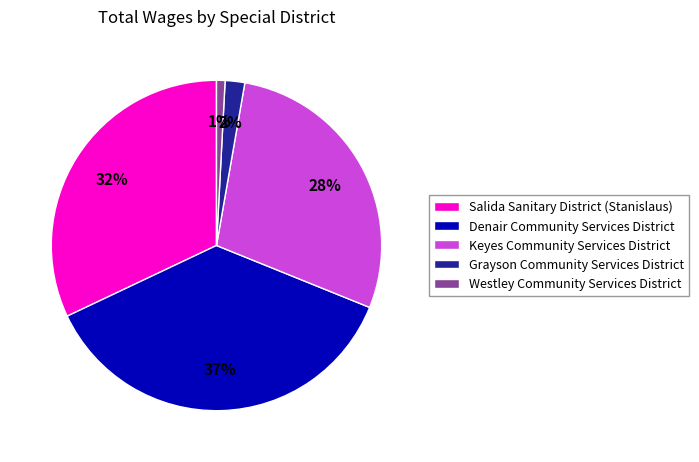

Is there any slice that represents more than half of the pie?

No